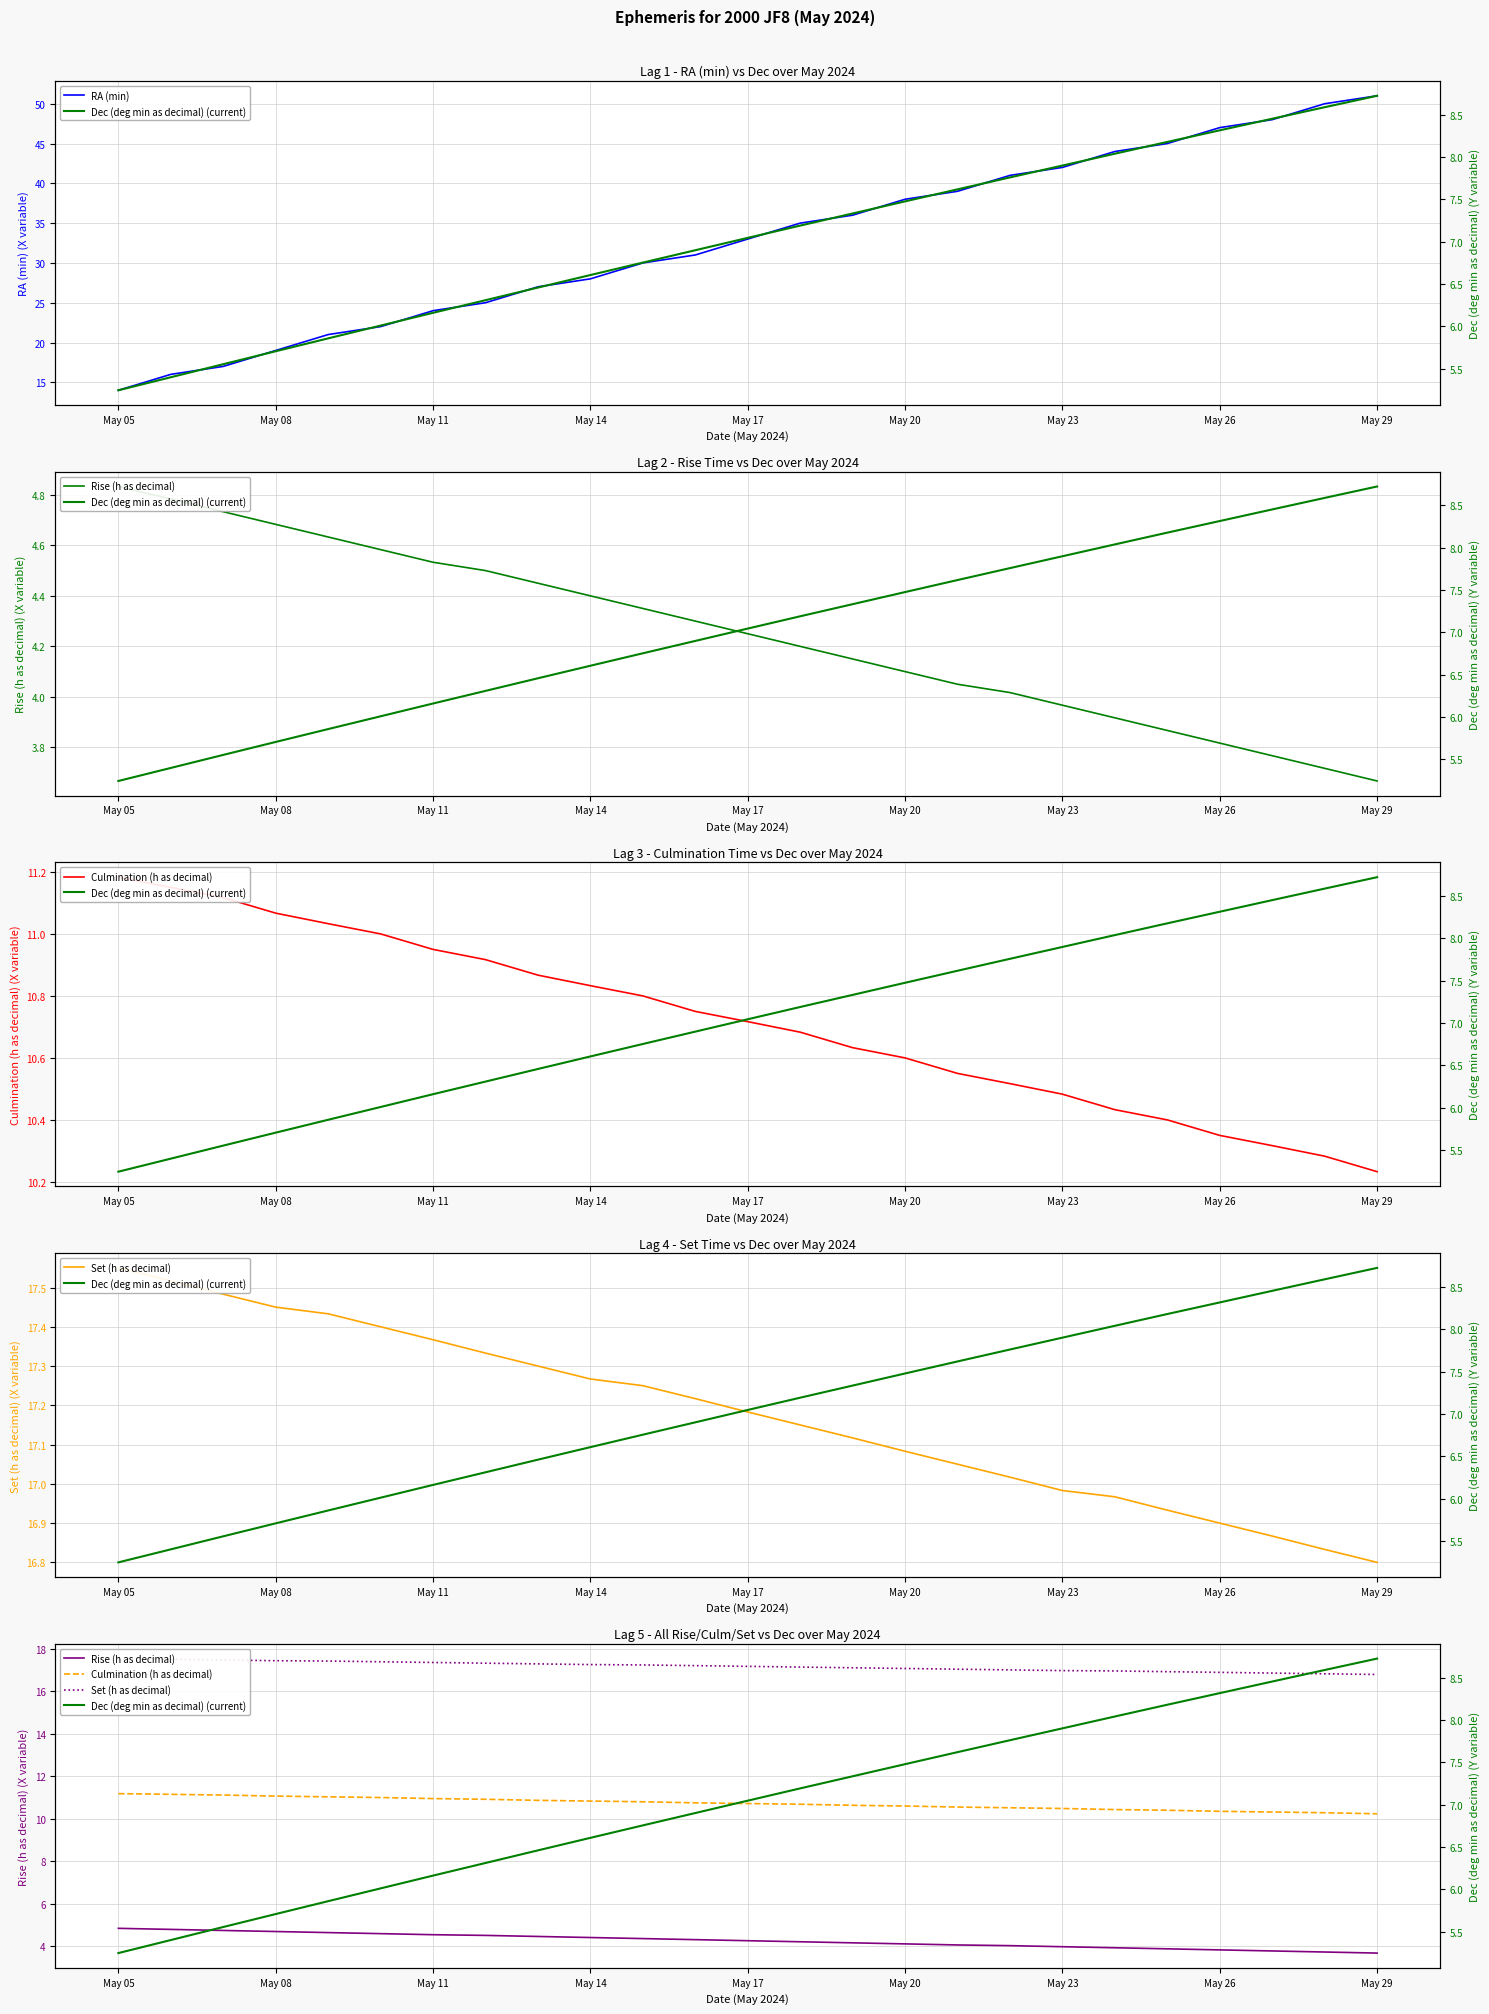

The RA (min) series shows 21 at May 23. True or false?

False